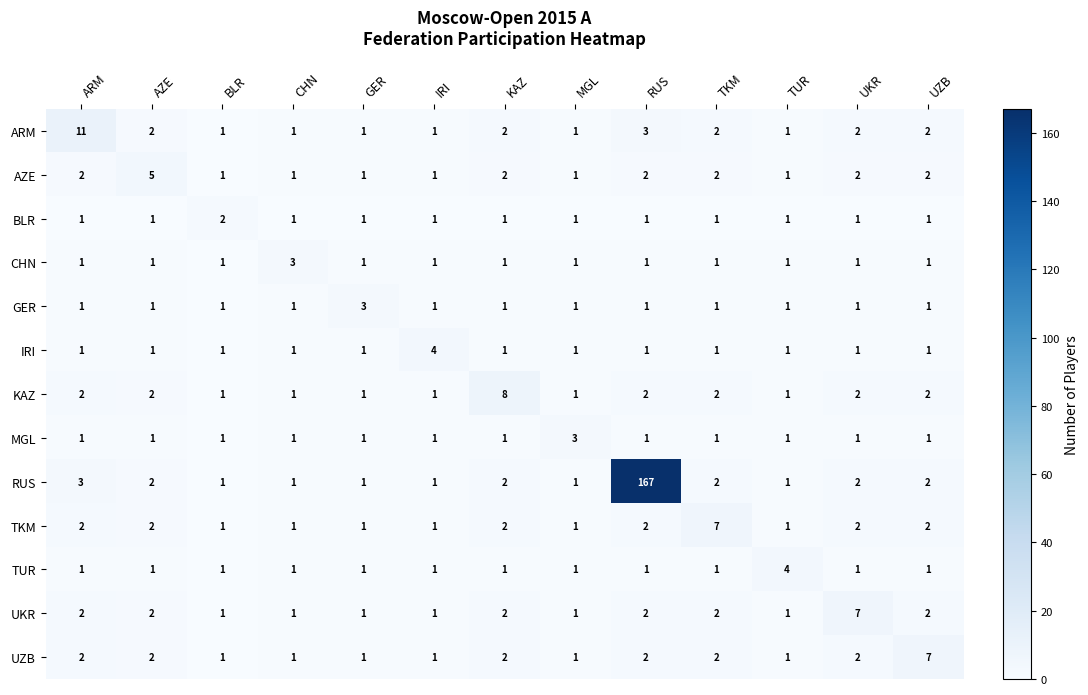

What is the total value across all series at UKR?

25